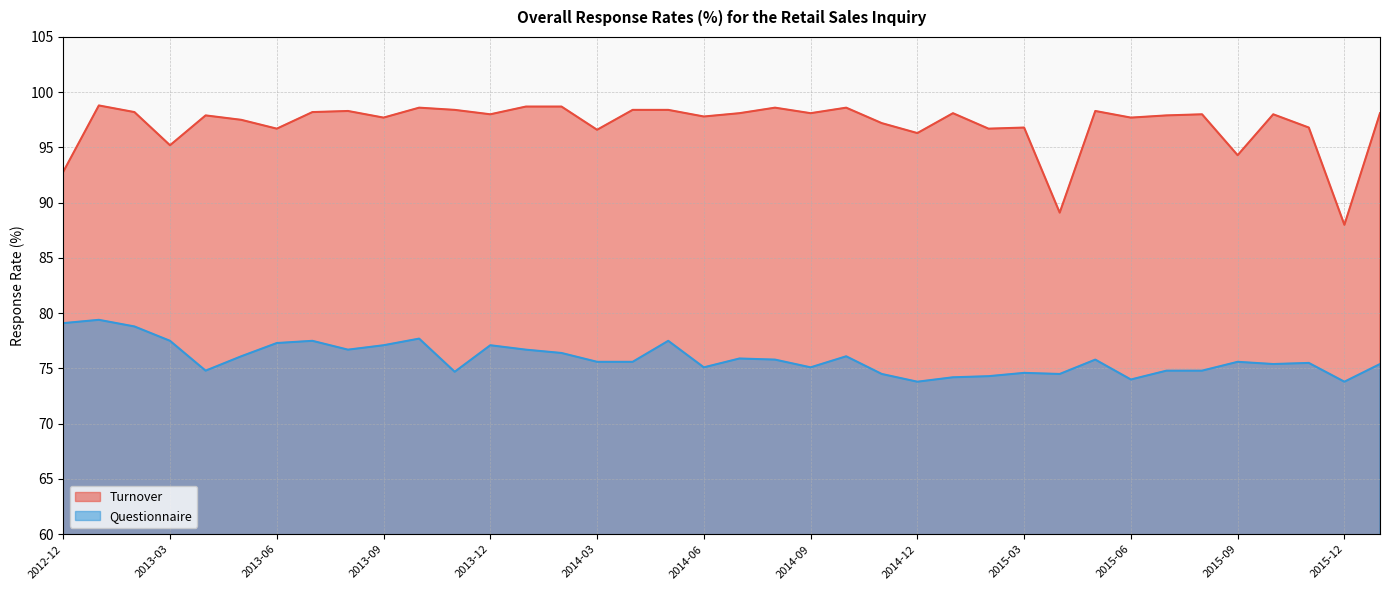

List the series in order of their overall mean, lowest first.

Questionnaire, Turnover